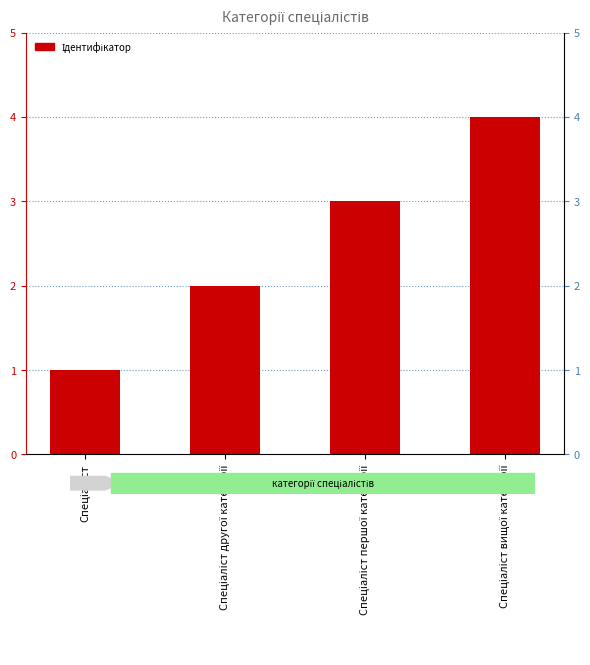

What is the difference between the maximum and minimum values?

3